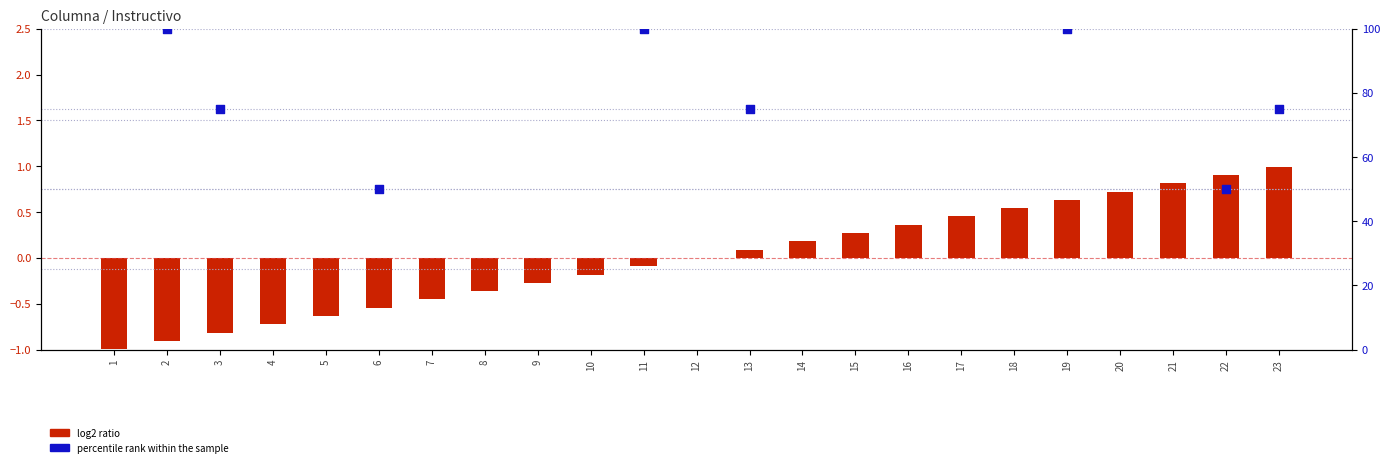

What is the change in value from 15 to 19?

+0.4